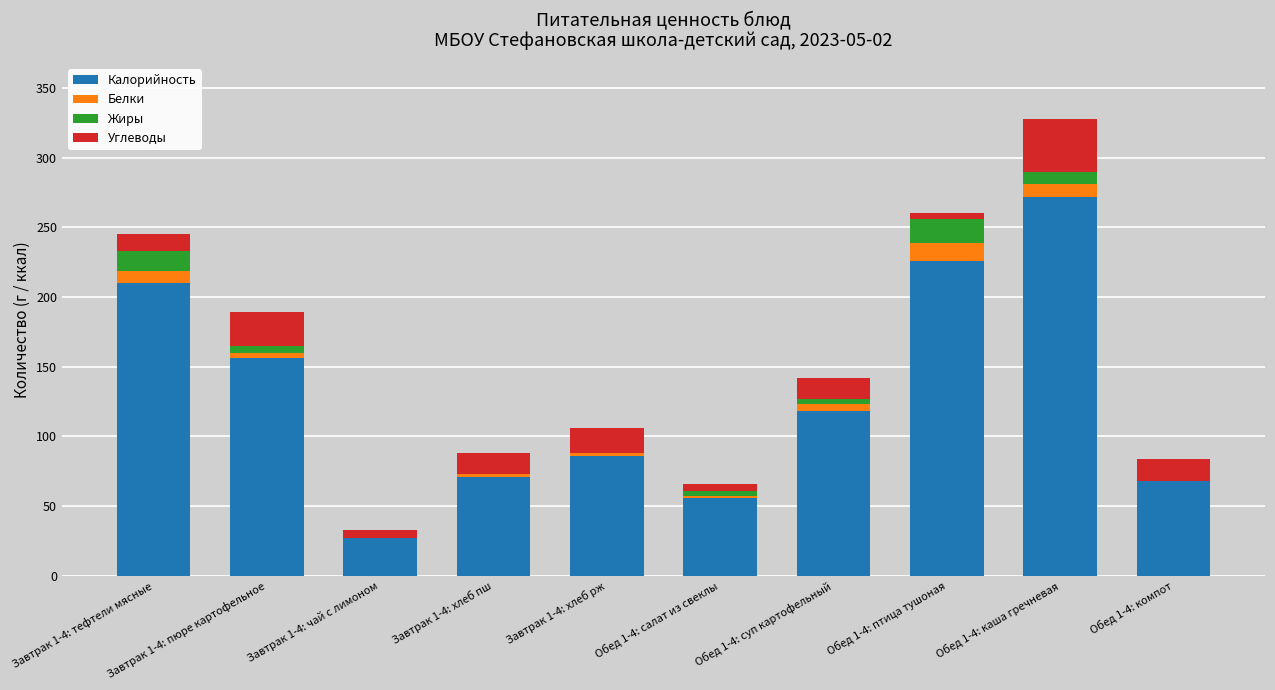

At which label is Калорийность closest to 149?

Завтрак 1-4: пюре картофельное